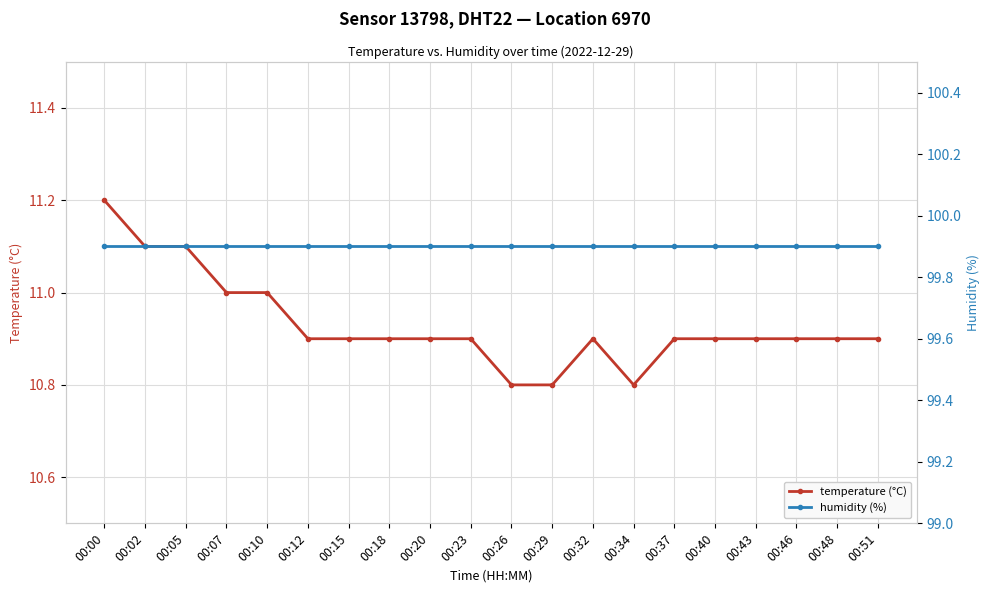

At which label does humidity (%) reach its minimum?

00:00